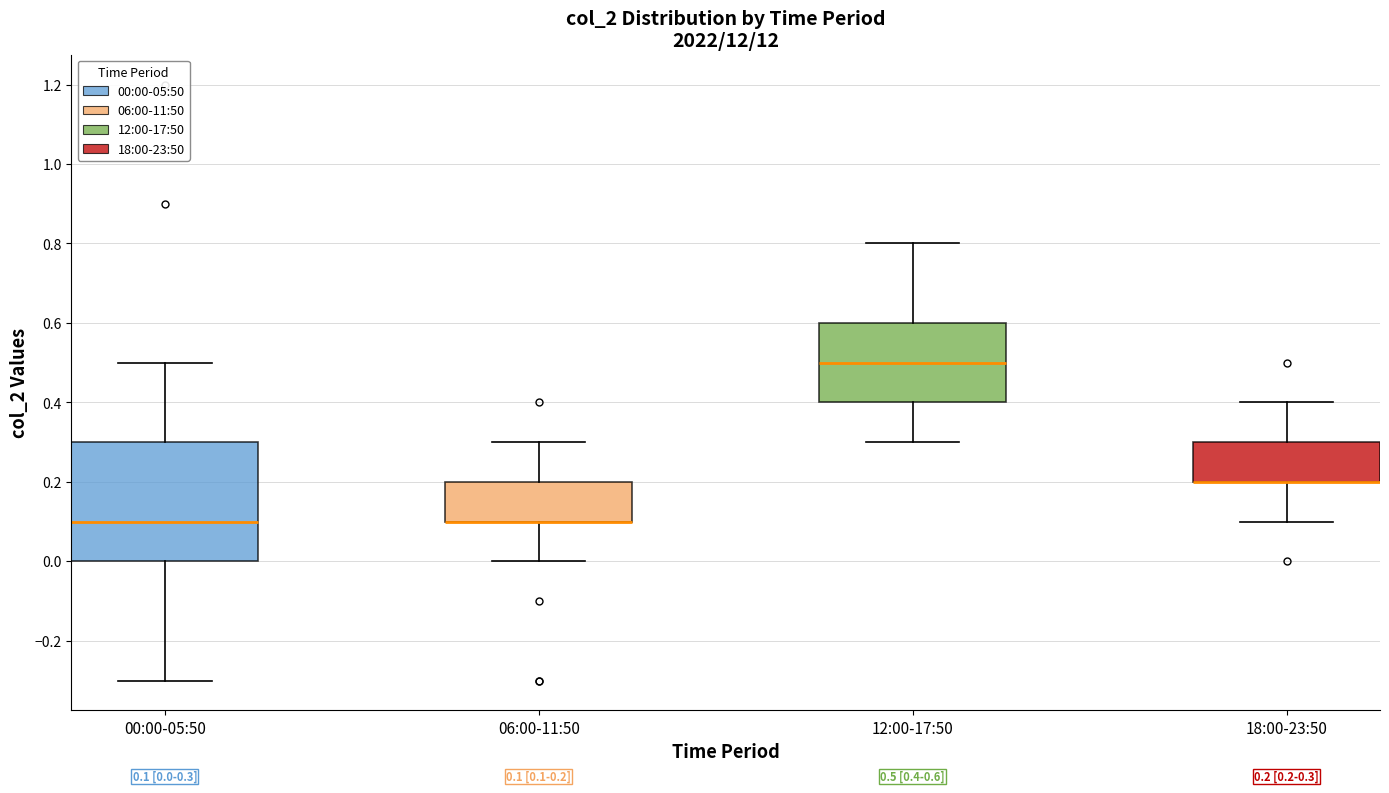

Comparing the boxes themselves (not the whiskers), which one is the tallest?

00:00-05:50